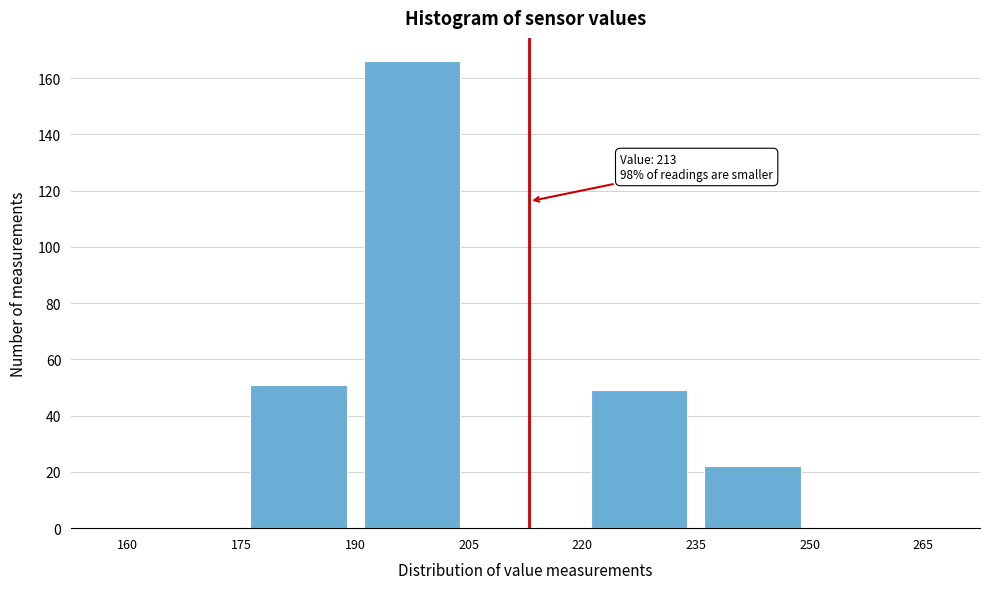

Over which range of the x-axis is the bar tallest?

190 to 205